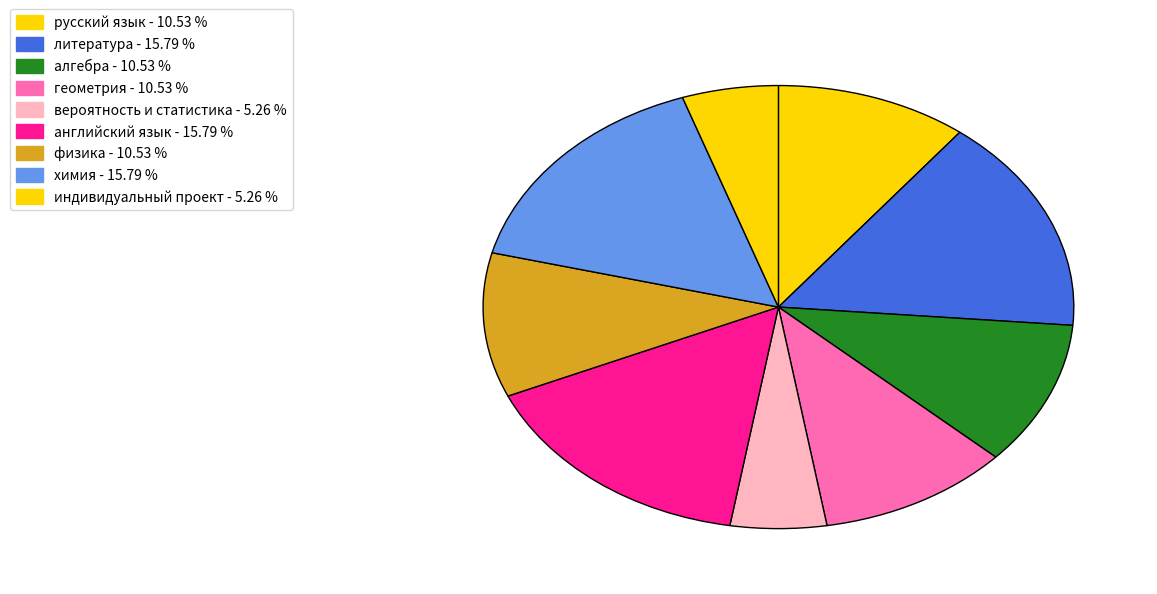

How many segments does this pie chart have?

9